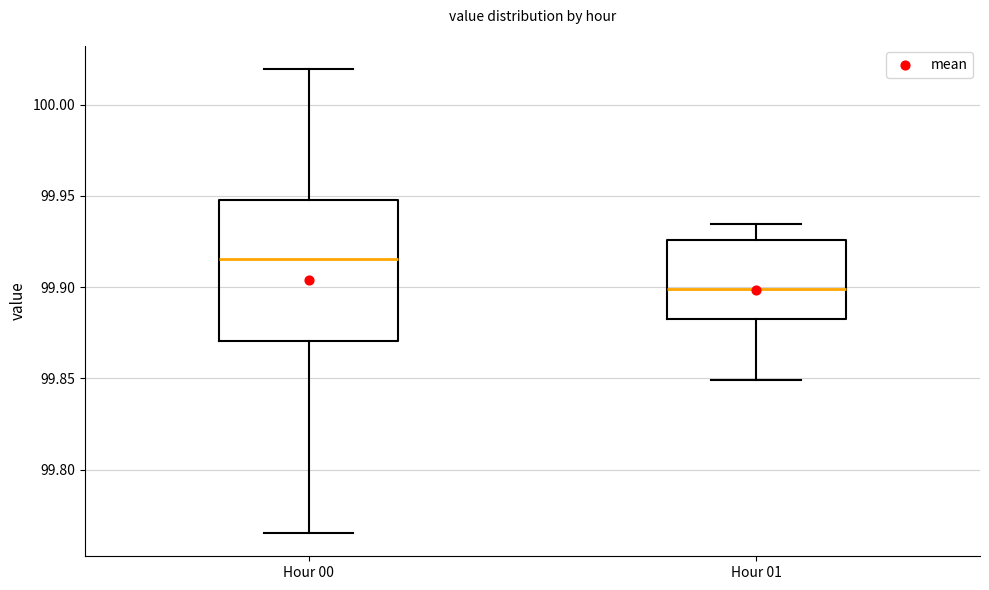

Reading left to right, read every box against the y-axis: the position of its median line, the range the box covers, and the ends of its whiskers. The values are not printed on the chart, so give them approximately, as read against the axis.

Hour 00: median 99.915, box 99.870 to 99.950, whiskers 99.765 to 100.020
Hour 01: median 99.900, box 99.885 to 99.925, whiskers 99.850 to 99.935